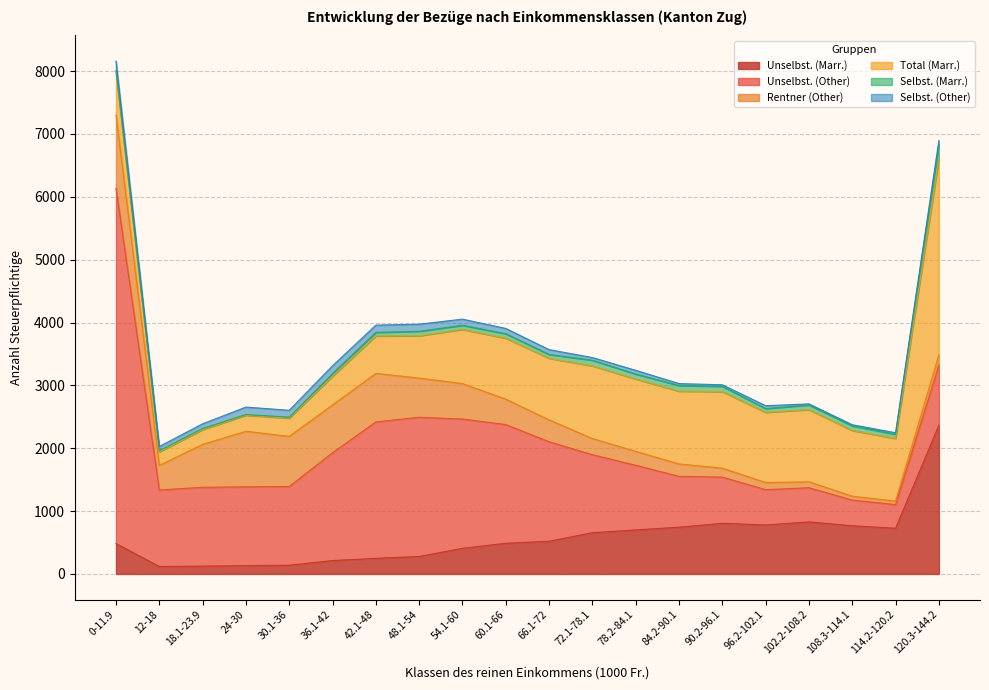

How many lines are shown in the chart?

6